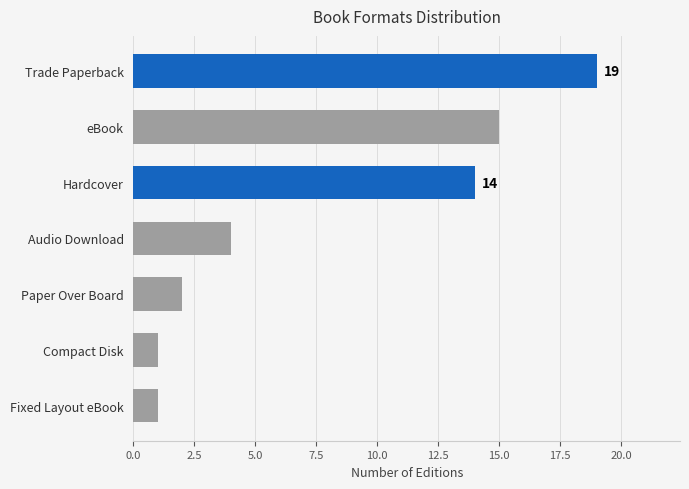

Reading bottom to top, extract all data points from this chart.

1	1	2	4	14	15	19